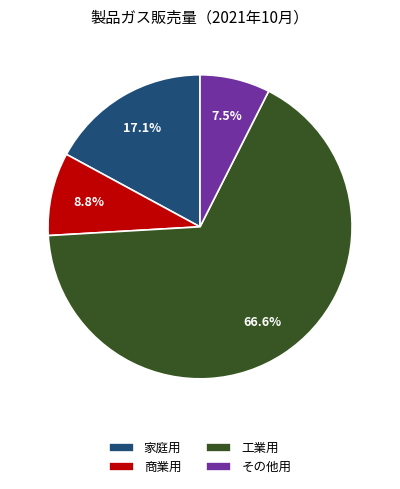

Which slice is the largest?

工業用